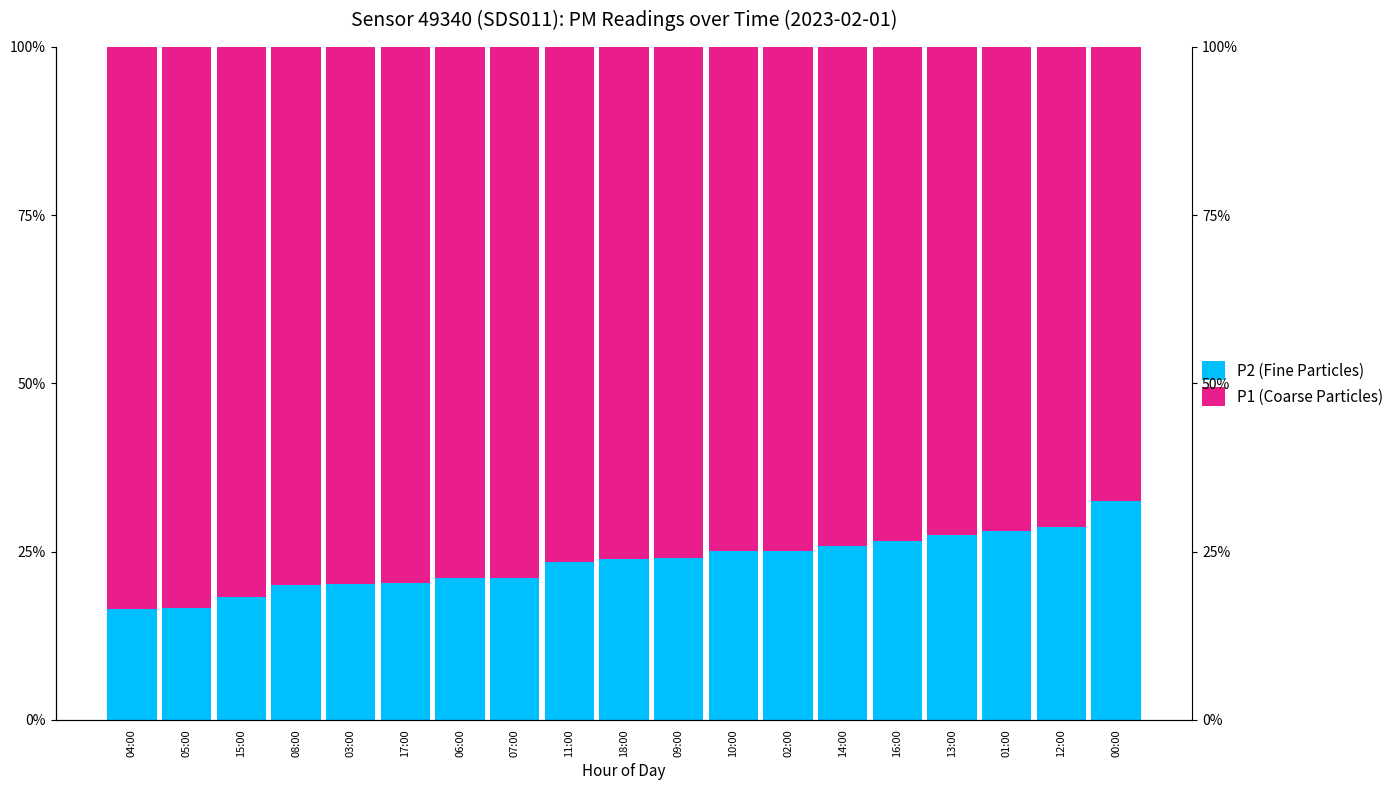

How many categories are shown in the chart?

19